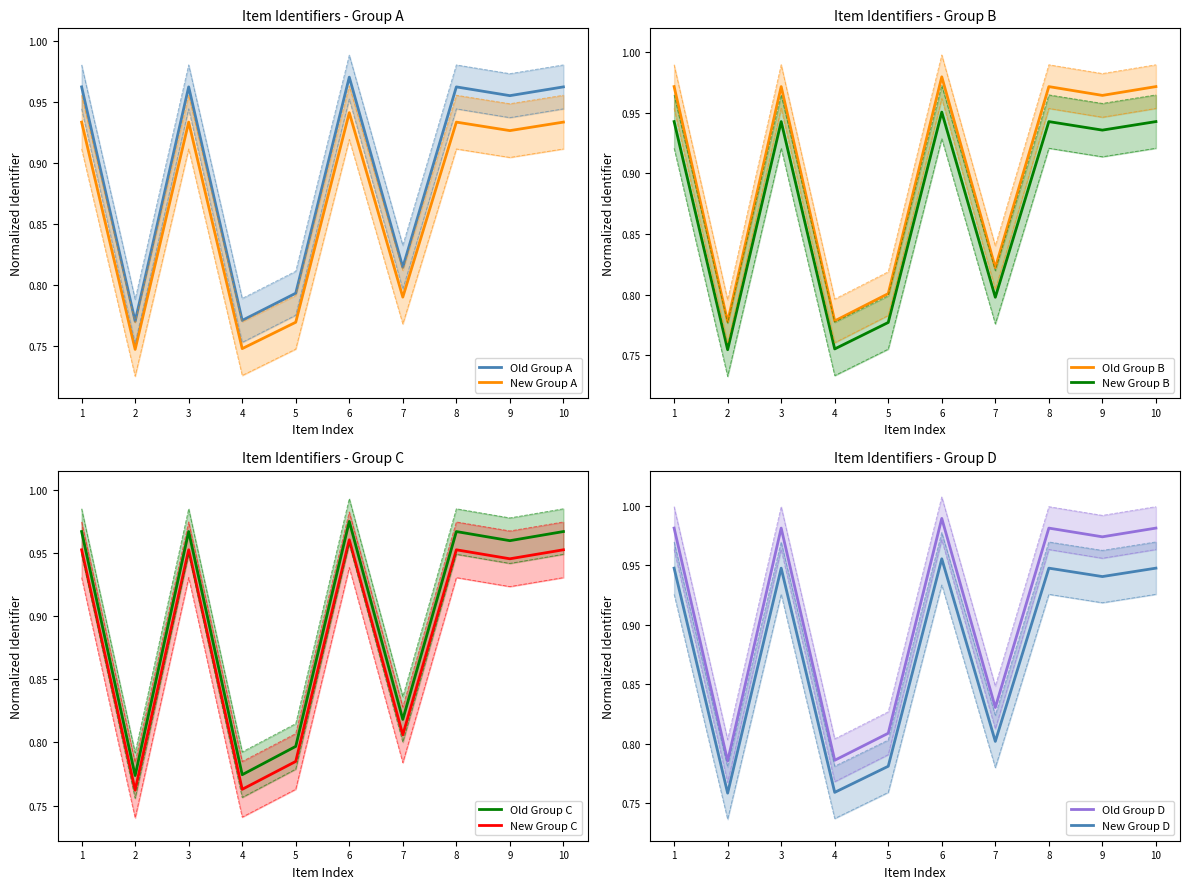

Is it true that Old Group A equals 1.3 at 3?

False